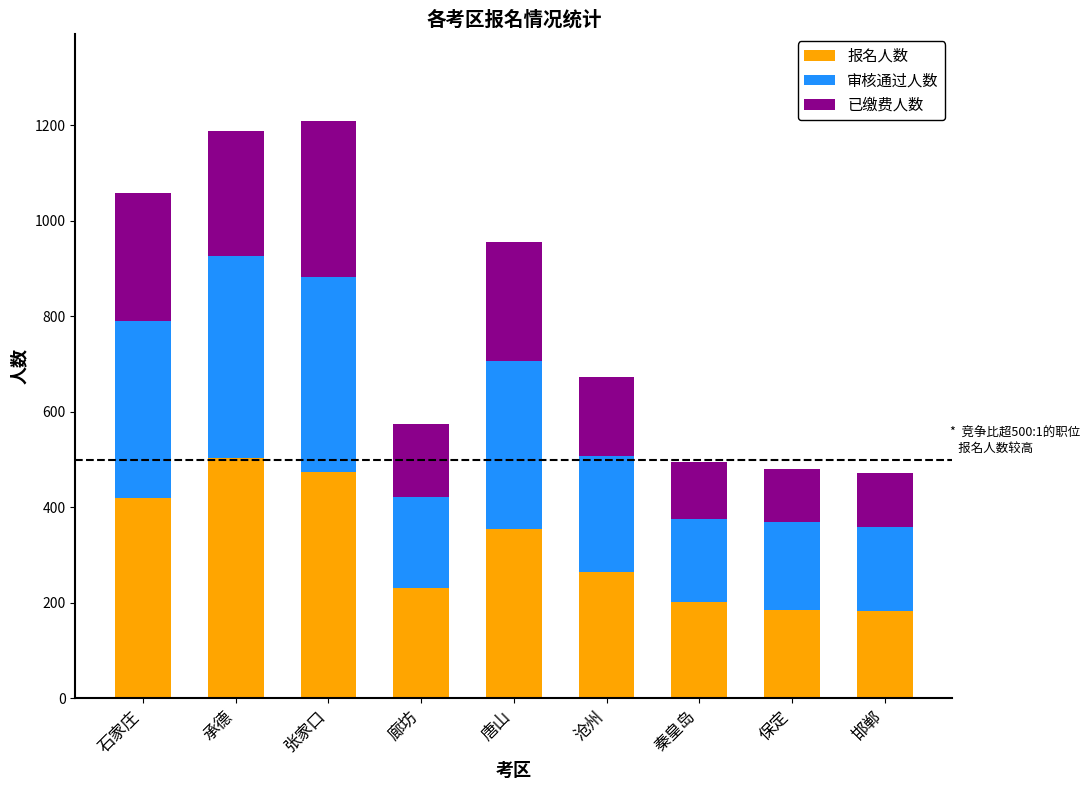

What is the total value across all series at 沧州?

674